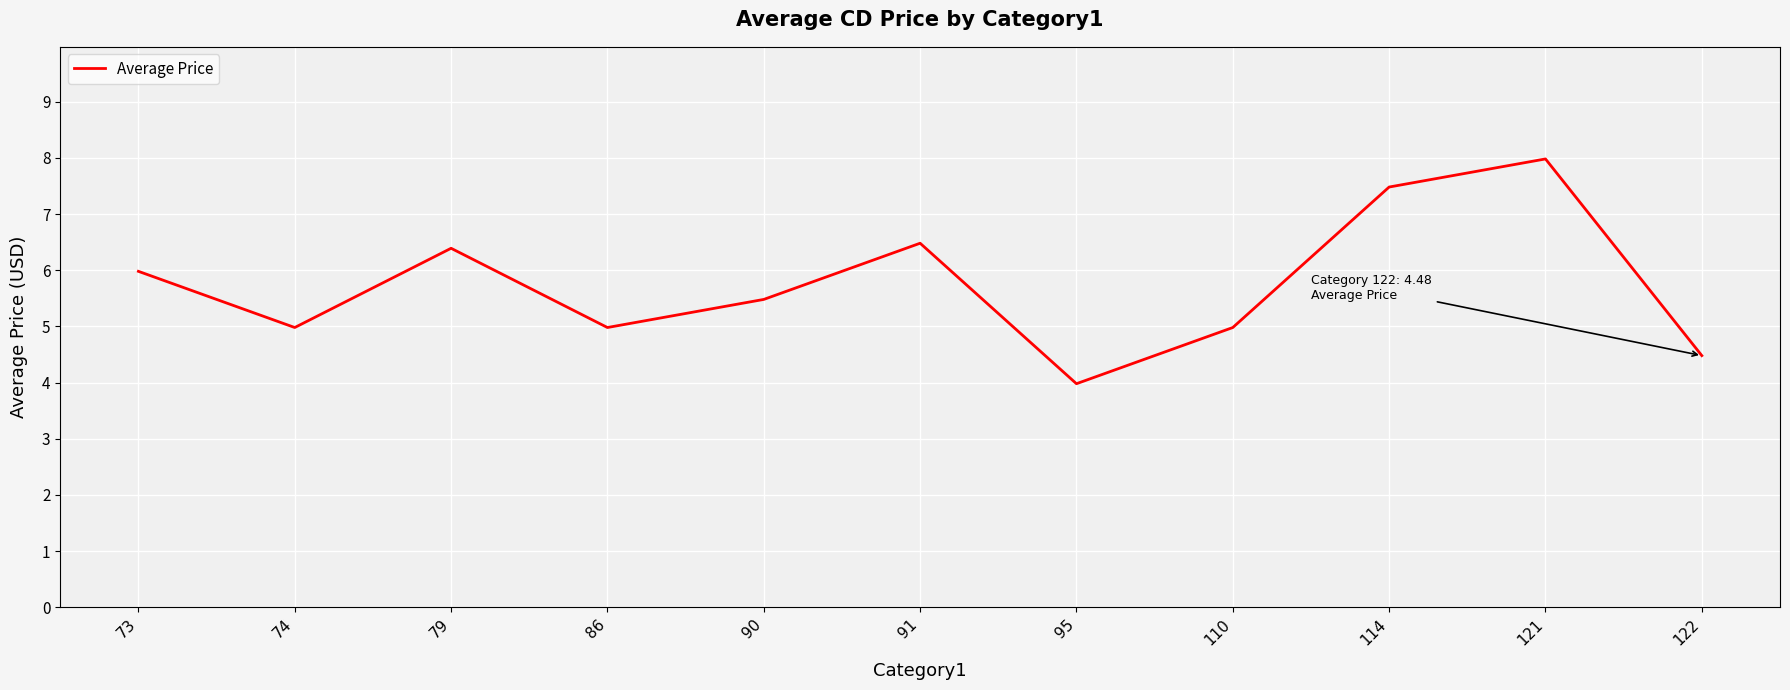

Does the chart display data point markers on the line(s)?

No